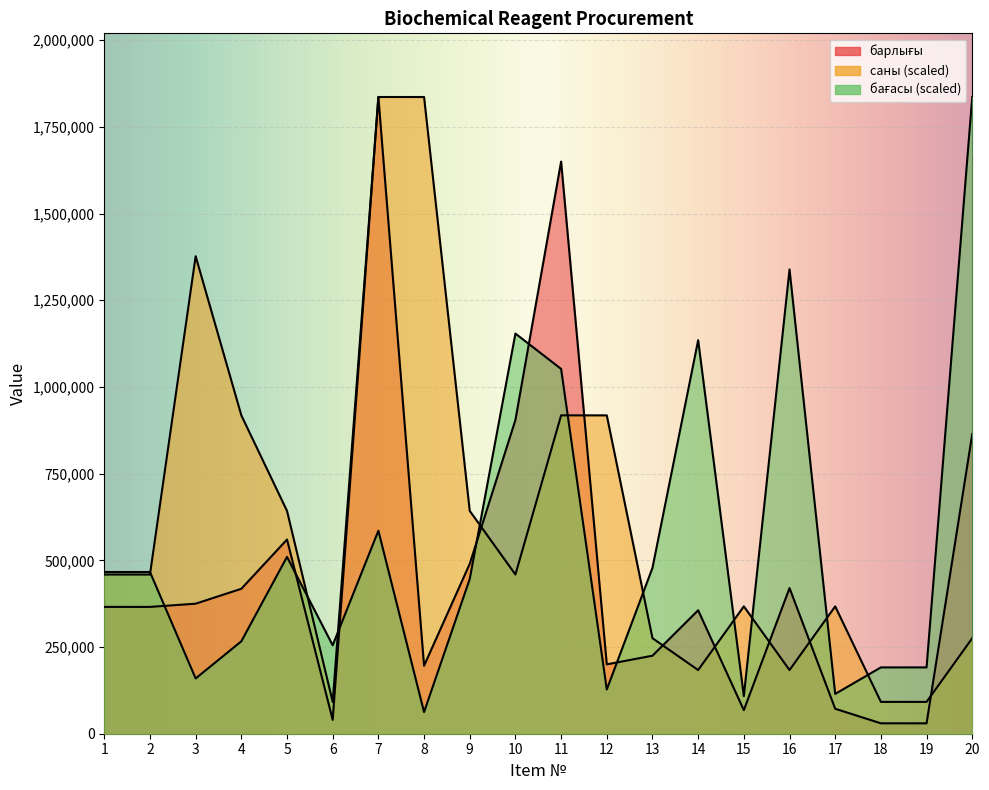

What is the difference between the саны values at 13 and 3?

1101768.0